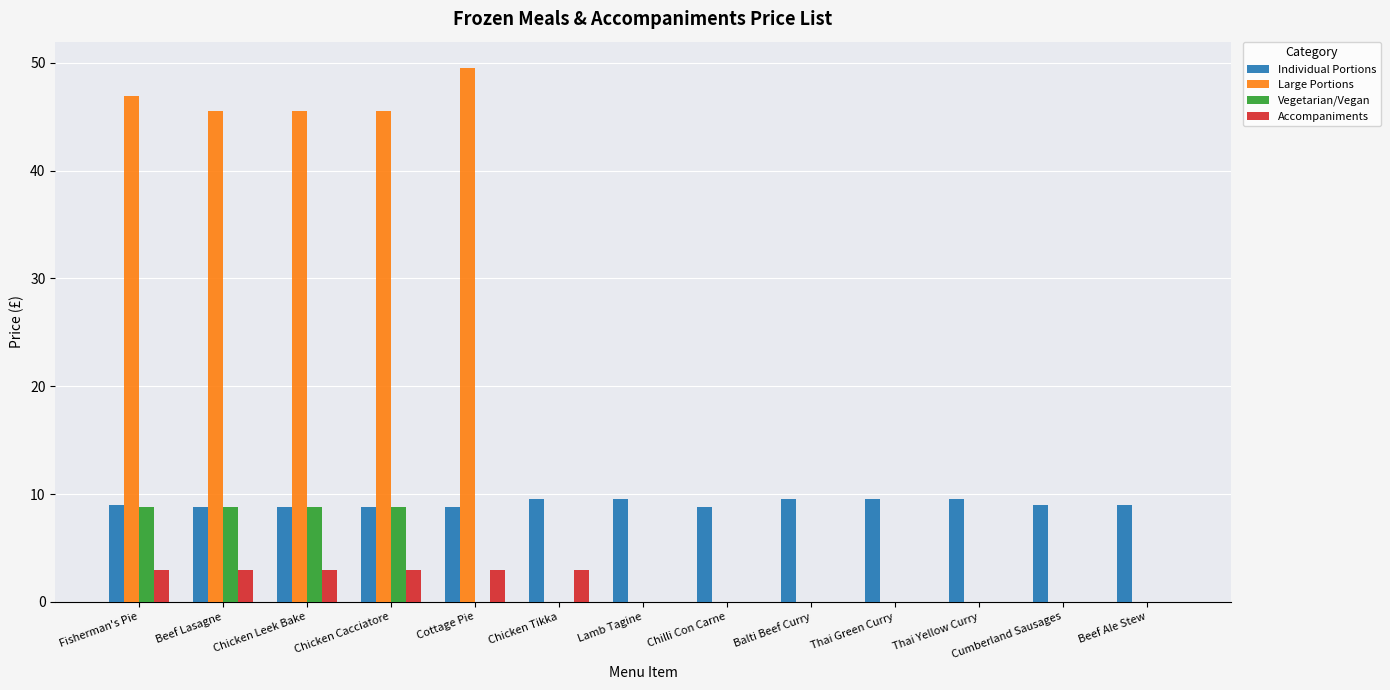

Read the Individual Portions value at Beef Ale Stew.

9.0